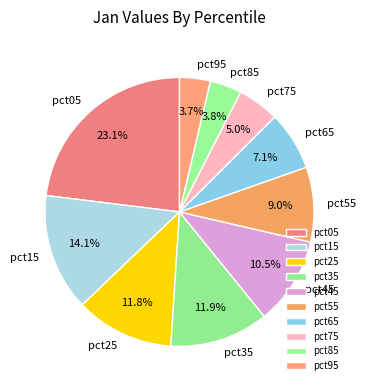

What is the largest slice in the pie chart?

pct05